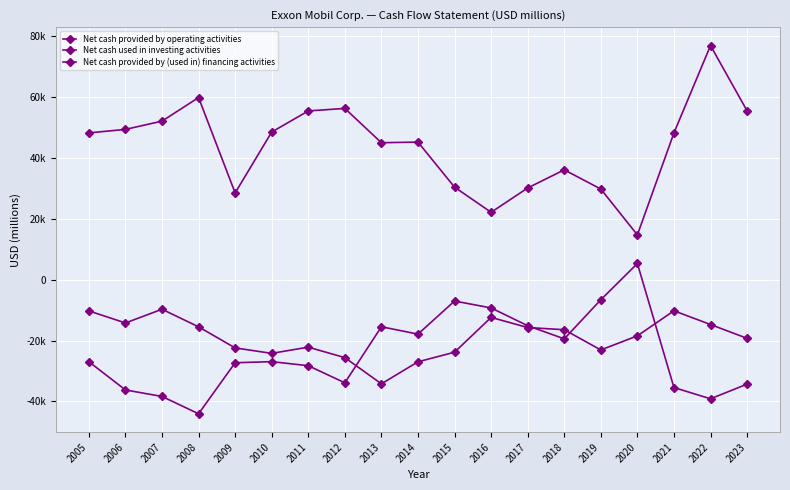

Is this an area chart (filled region under the line)?

No